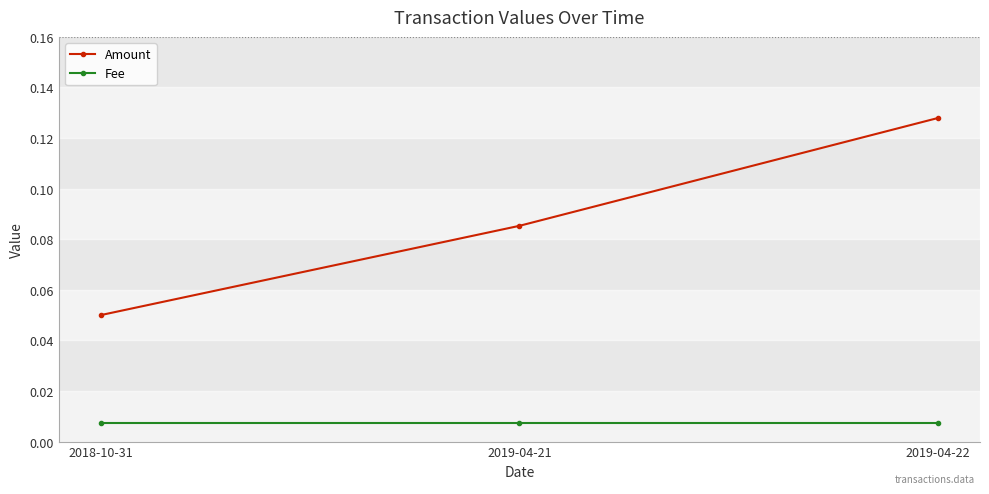

At 2019-04-22, list the series in order from smallest to largest.

Fee, Amount